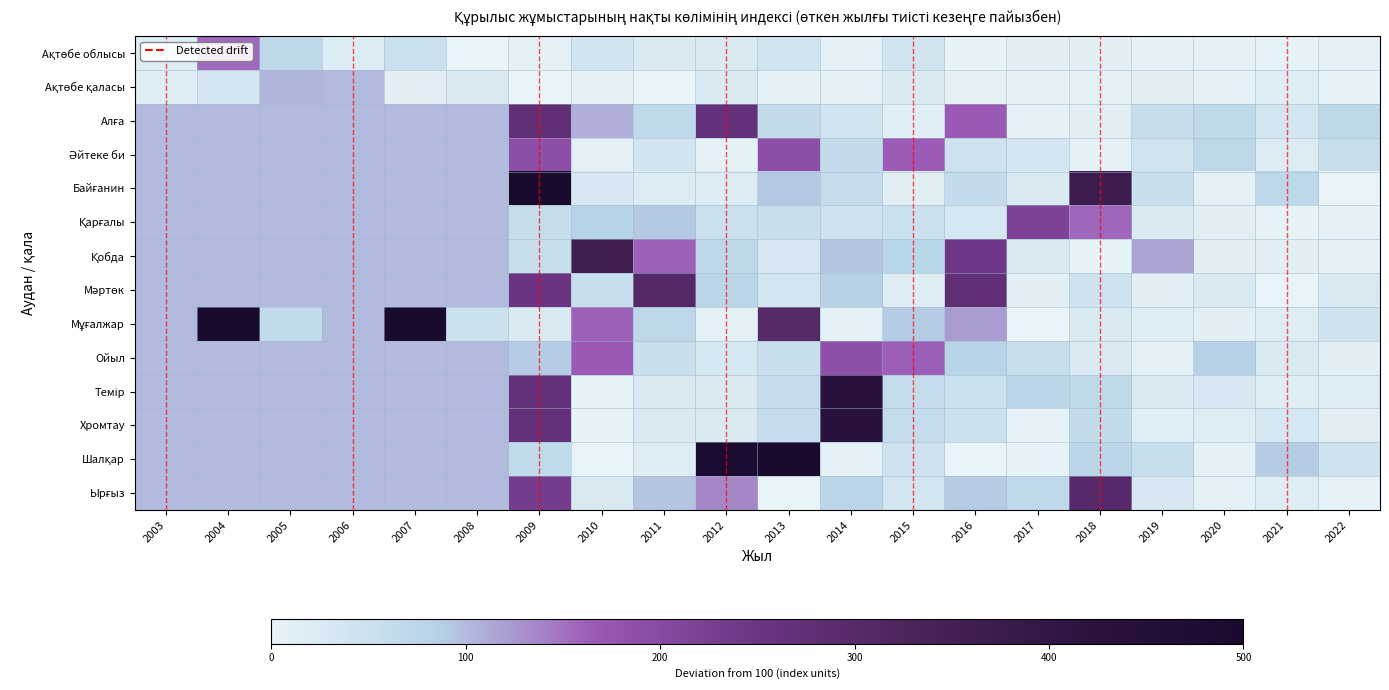

At which category is the sum across all series the highest?

2009